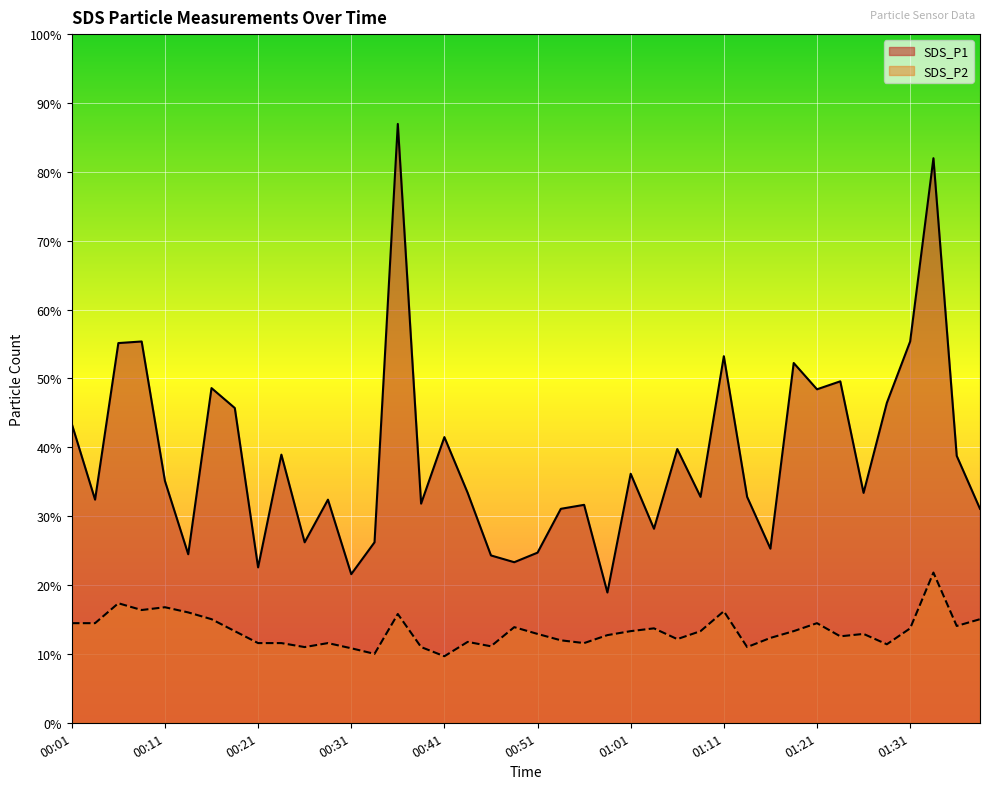

True or false: SDS_P1 has more than 1 points higher than both neighbors.

True